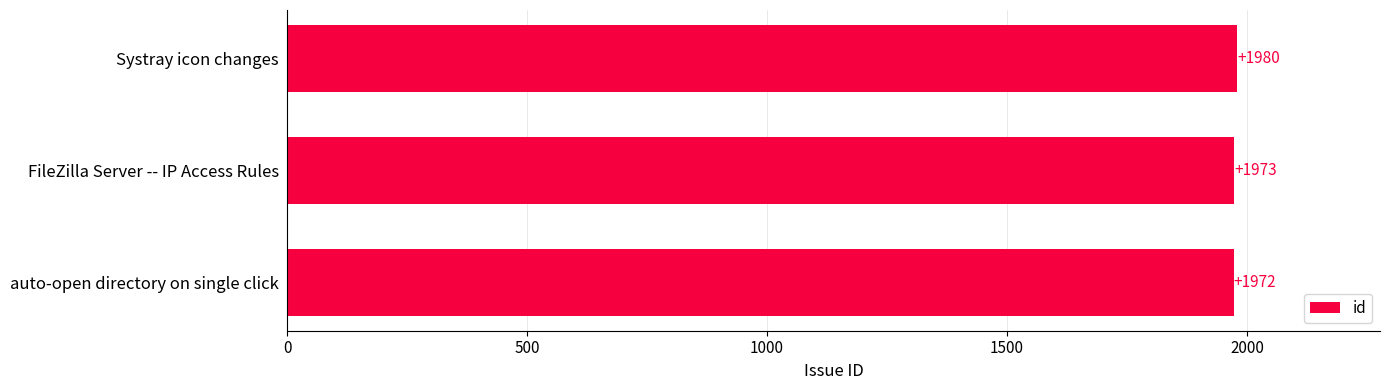

Count the number of data series in this chart.

1